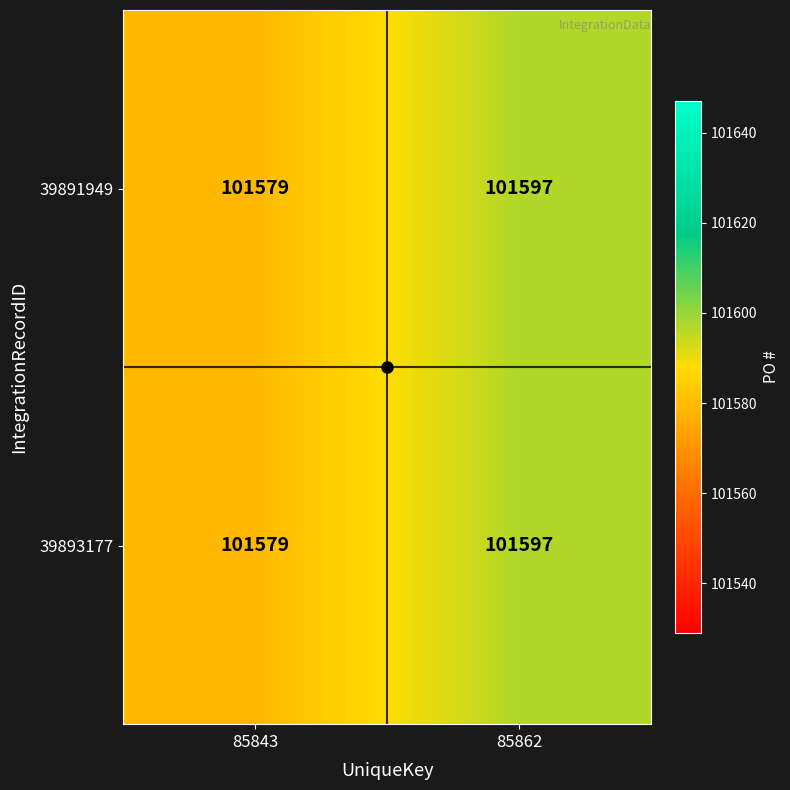

How many values in the 39893177 series are below 101597?

1